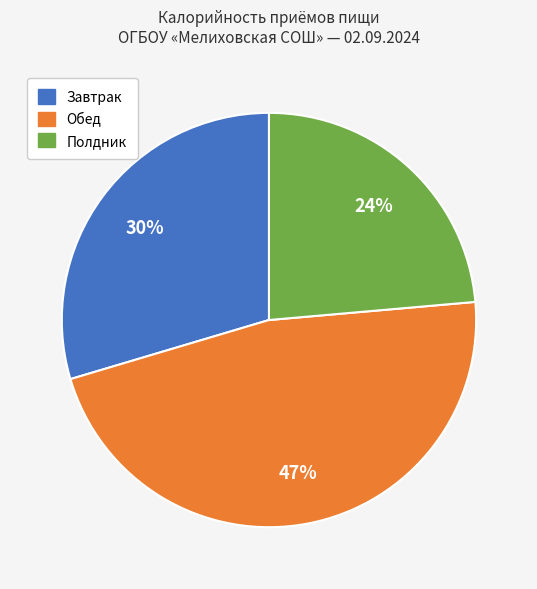

Does any single category account for the majority?

No